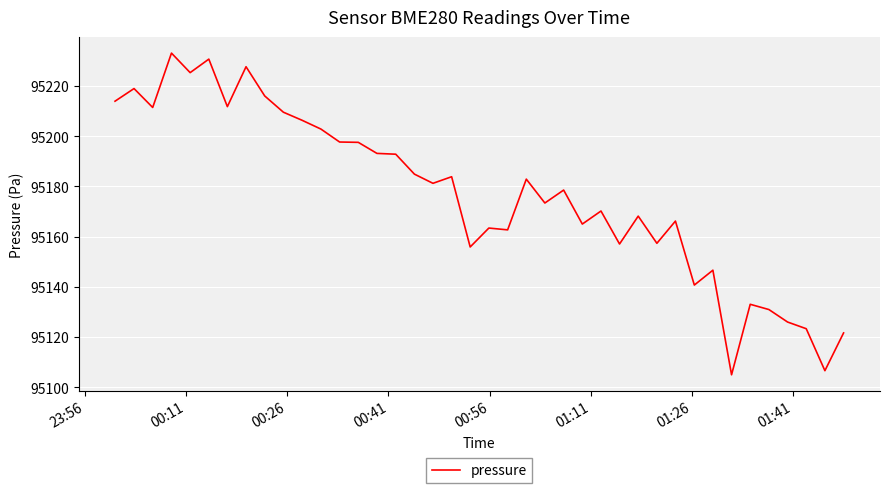

What is the difference between the maximum and minimum values?

128.1